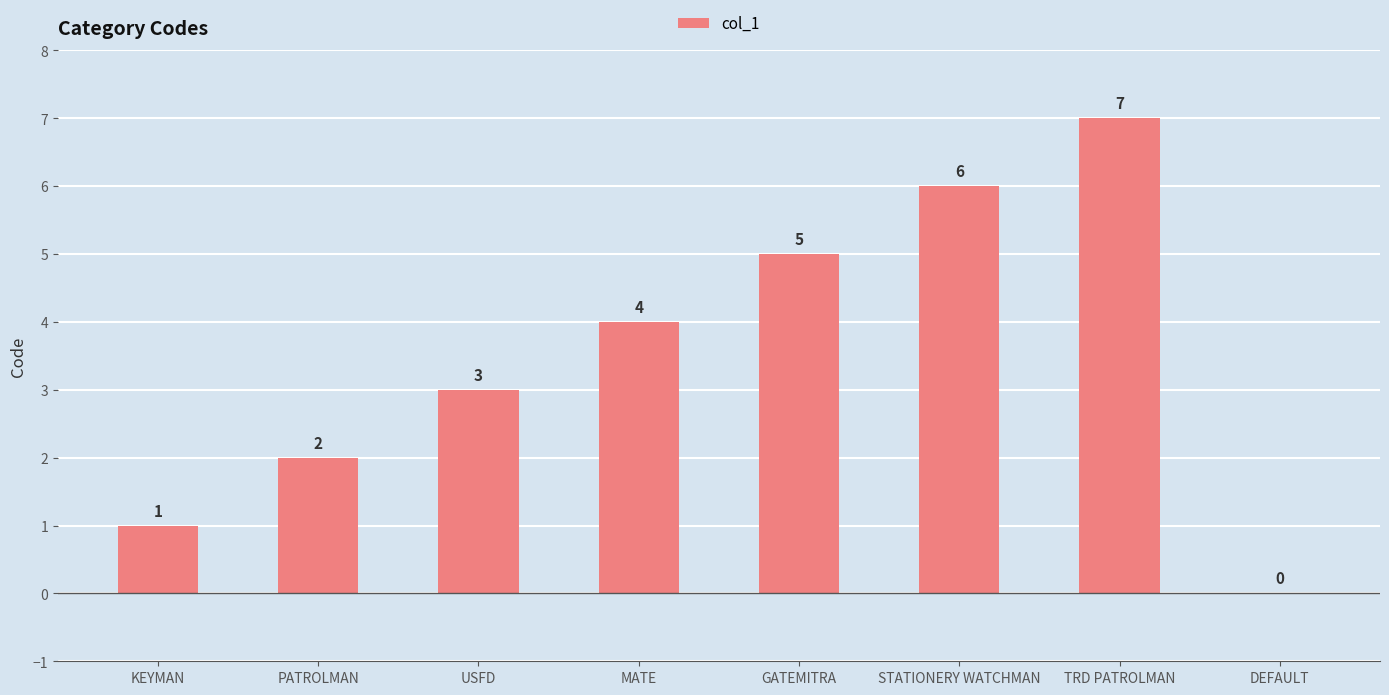

The chart shows a value of -3 at DEFAULT. True or false?

False